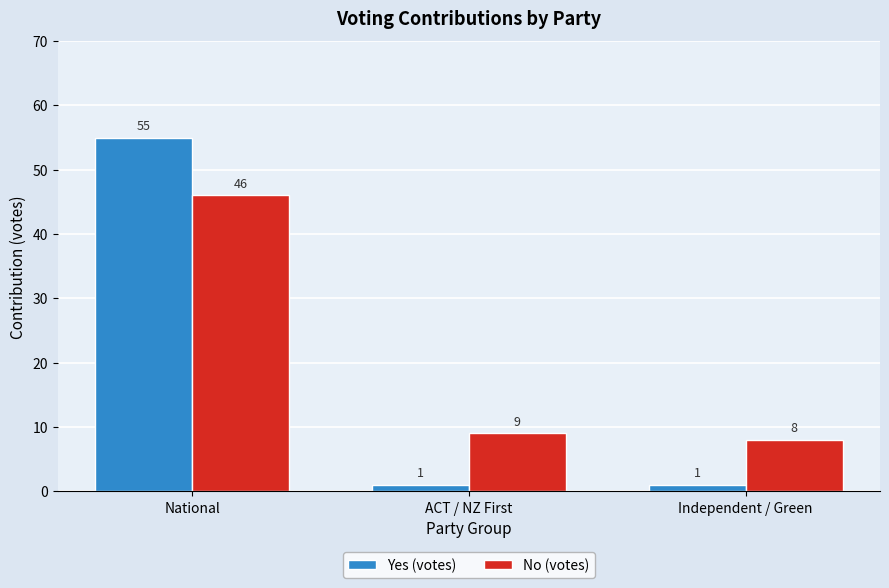

At which category is the sum across all series the highest?

National